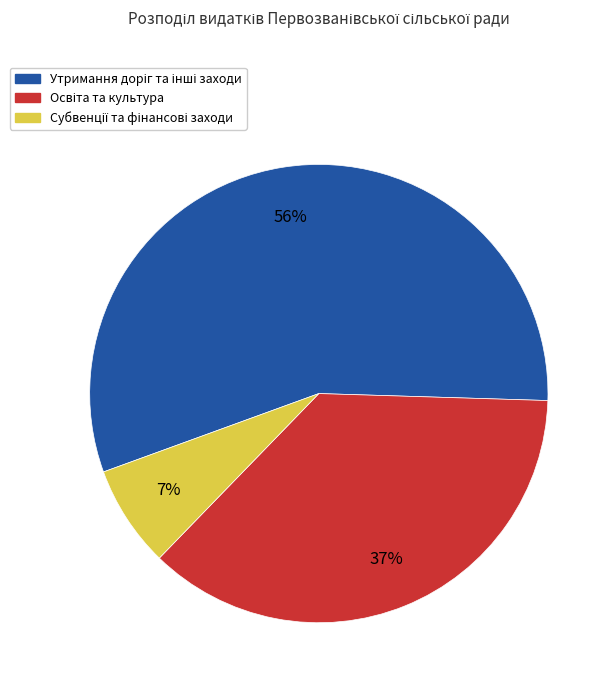

Does any single category account for the majority?

Yes